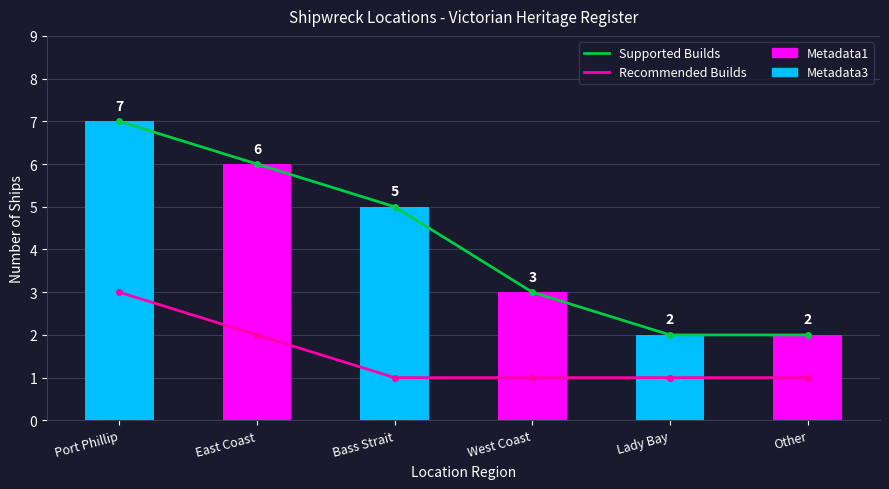

At how many categories does at least one series exceed 2?

4